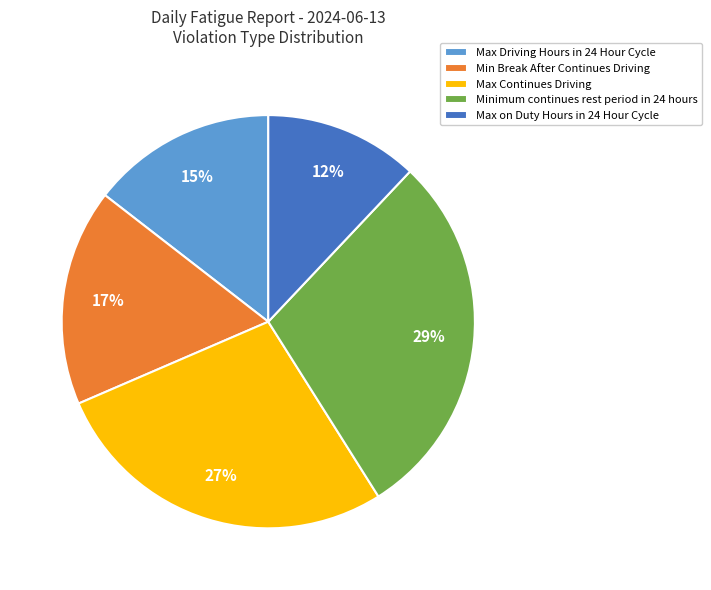

Rank the categories by value from highest to lowest.

Minimum continues rest period in 24 hours, Max Continues Driving, Min Break After Continues Driving, Max Driving Hours in 24 Hour Cycle, Max on Duty Hours in 24 Hour Cycle